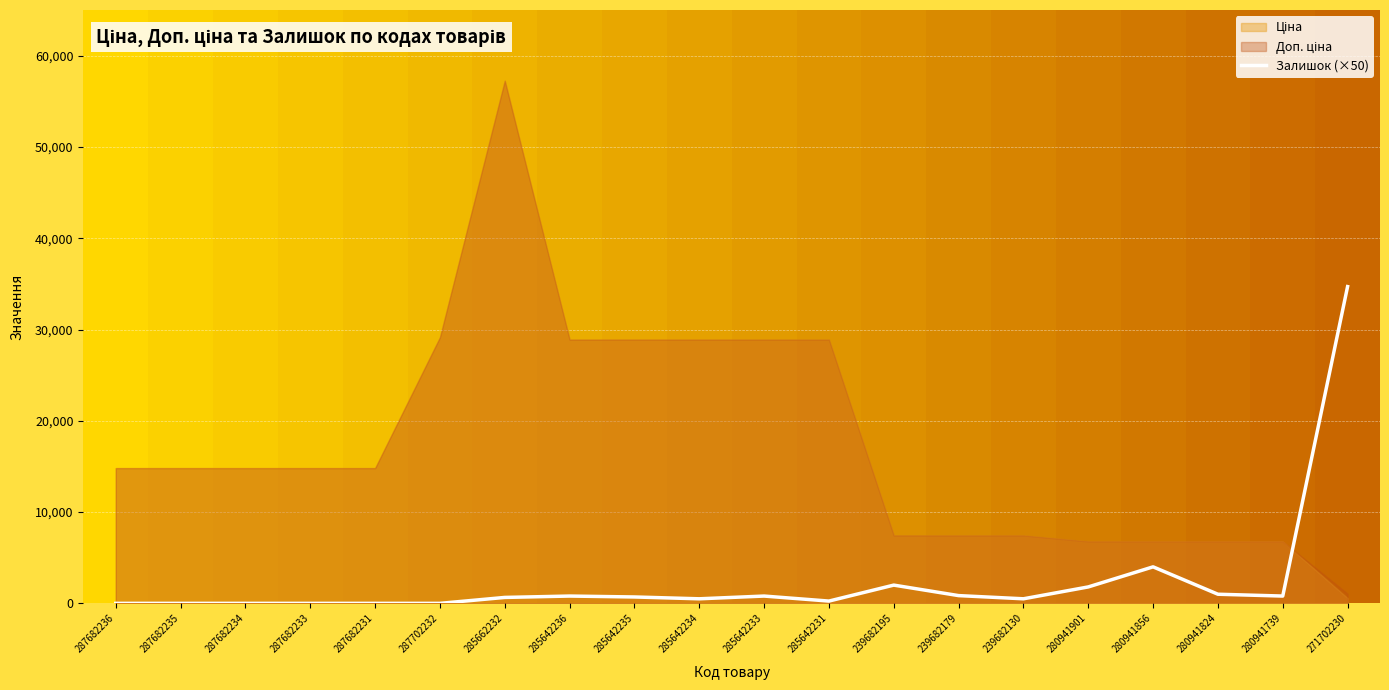

True or false: there are more than 0 points higher than both neighbors.

True